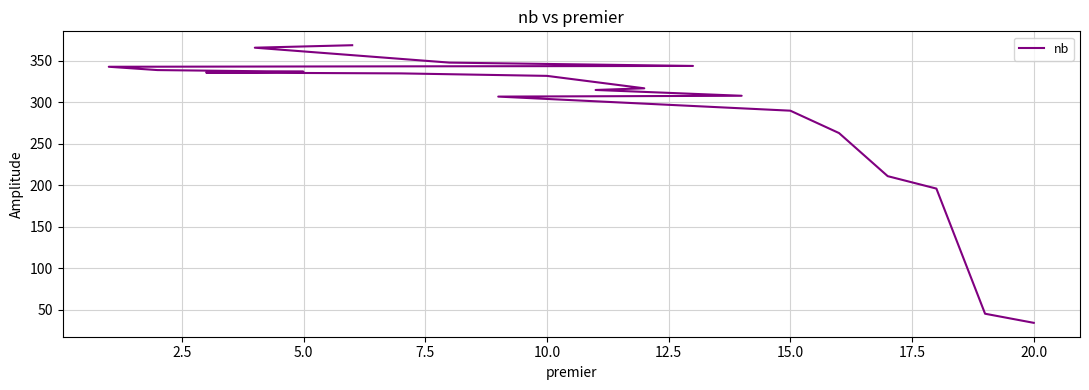

What is the difference between the maximum and second lowest values?

324